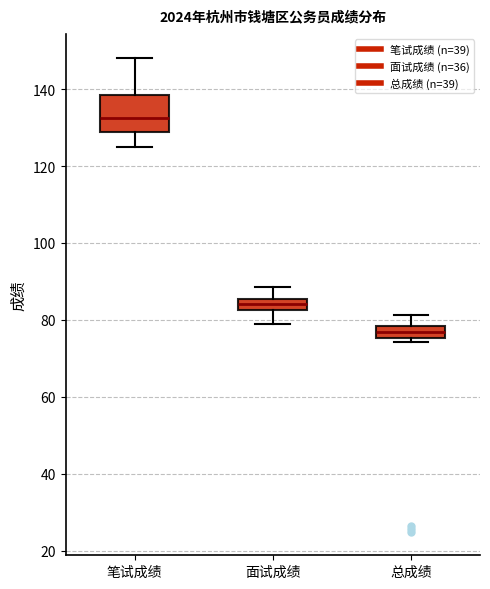

Comparing the boxes themselves (not the whiskers), which one is the tallest?

笔试成绩